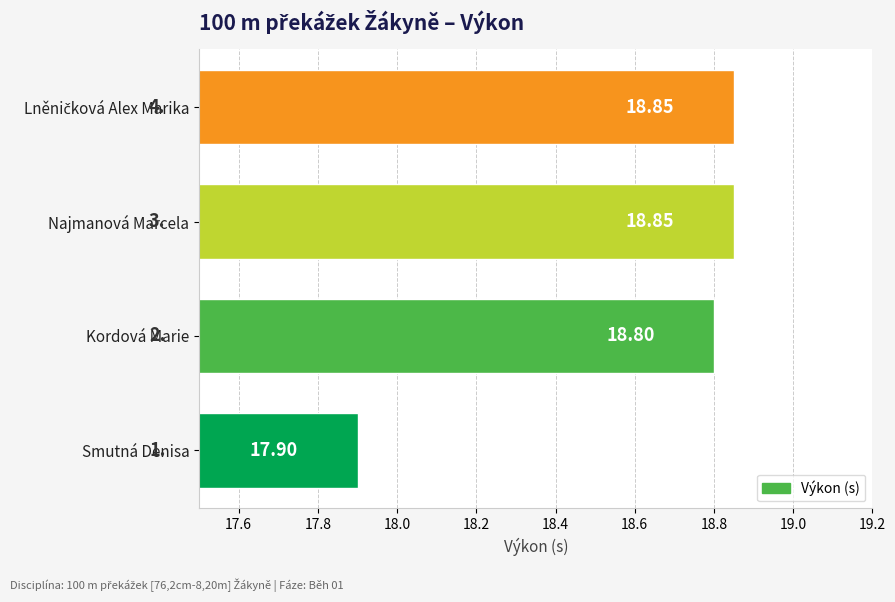

Where is the data nearest to the value 18?

Smutná Denisa